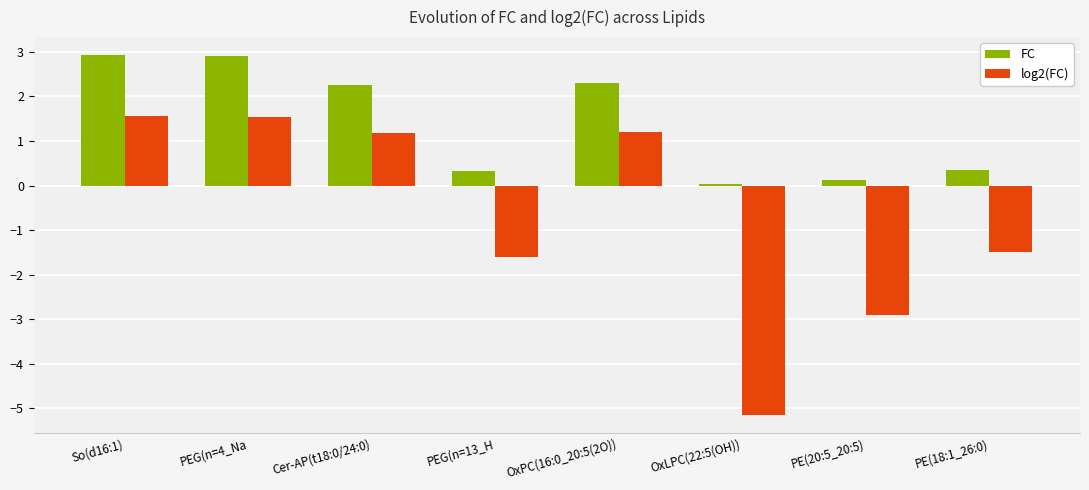

List the series in order of their overall mean, lowest first.

log2(FC), FC